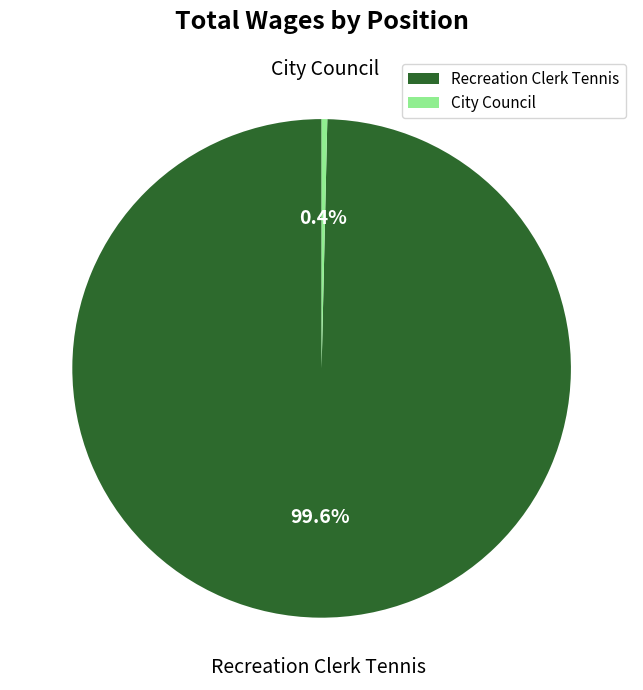

Does any single category account for the majority?

Yes